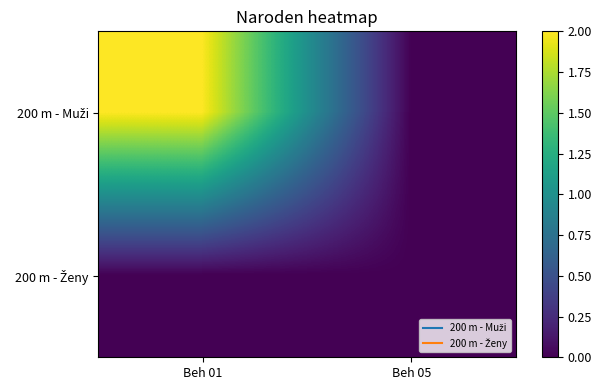

What is the greatest value displayed?

2